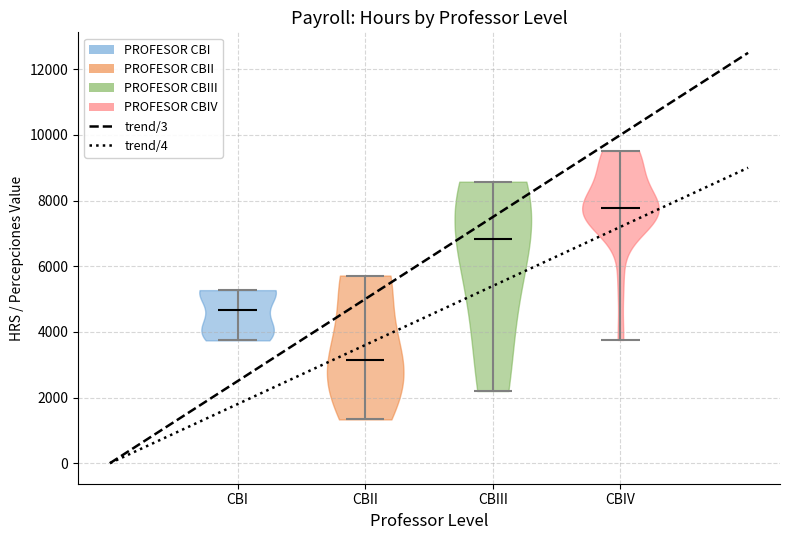

What is the lowest point the violin for CBIV reaches on the y-axis? The values are not printed on the chart, so give them approximately, as read against the axis.

3800